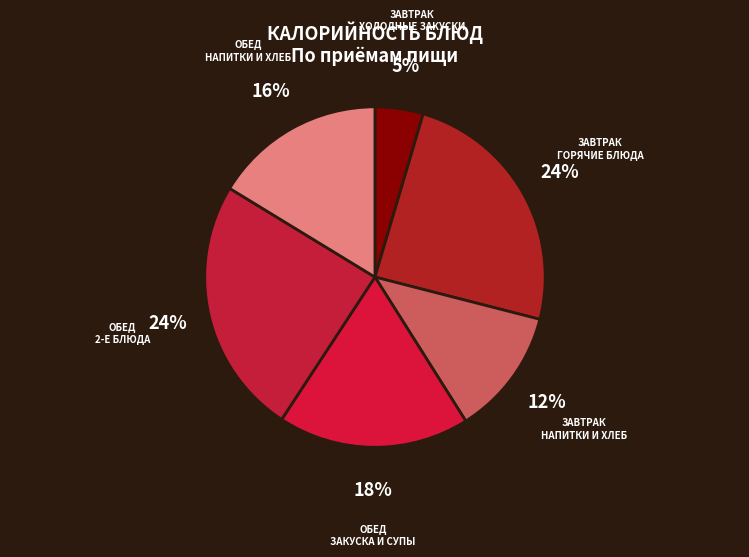

Does any single category account for the majority?

No